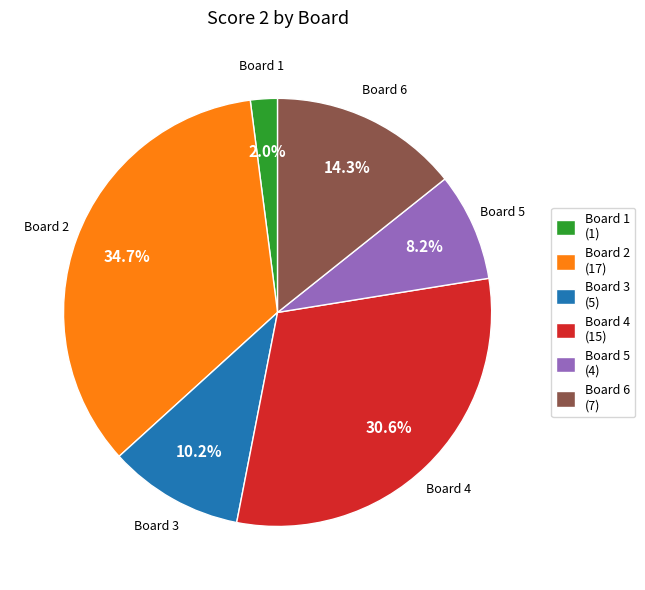

What is the ratio of the value at Board 3 (5) to the value at Board 2 (17)?

0.3